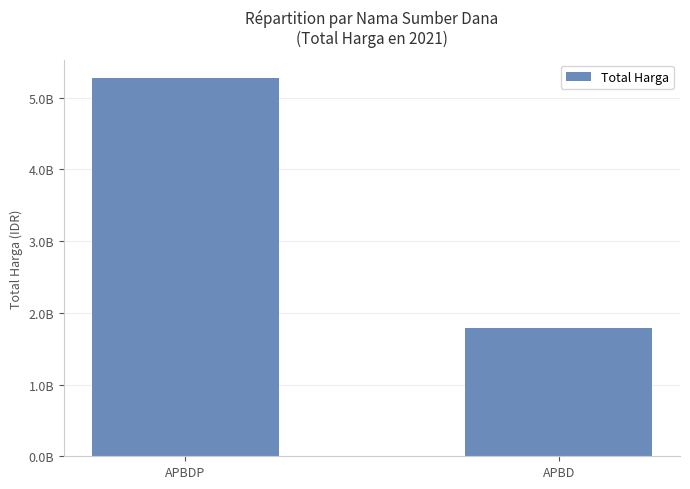

Reading right to left, transcribe all the data shown in this chart.

1788106245	5266388740